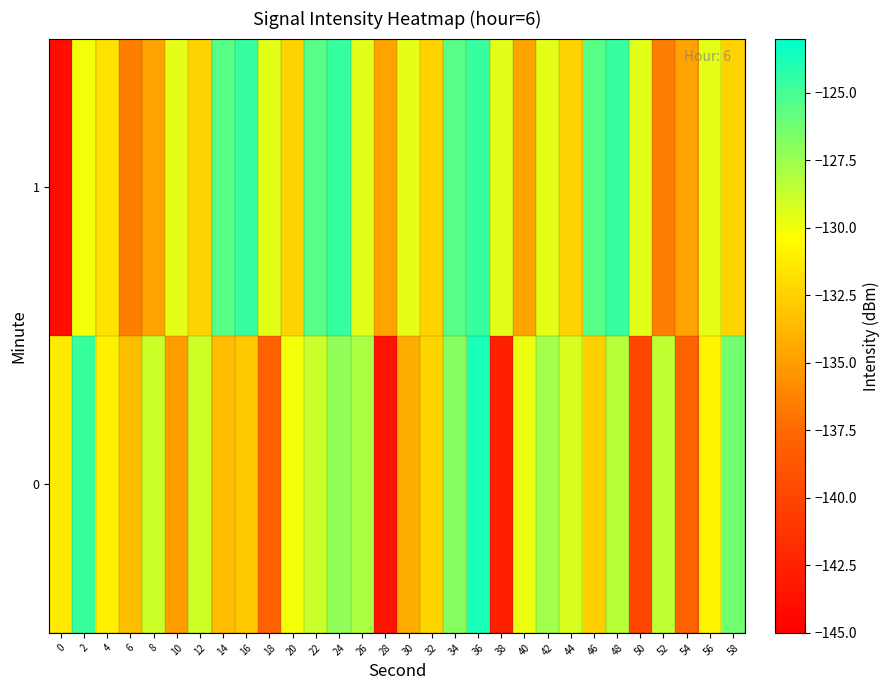

At which category does the chart reach its peak across all series?

36